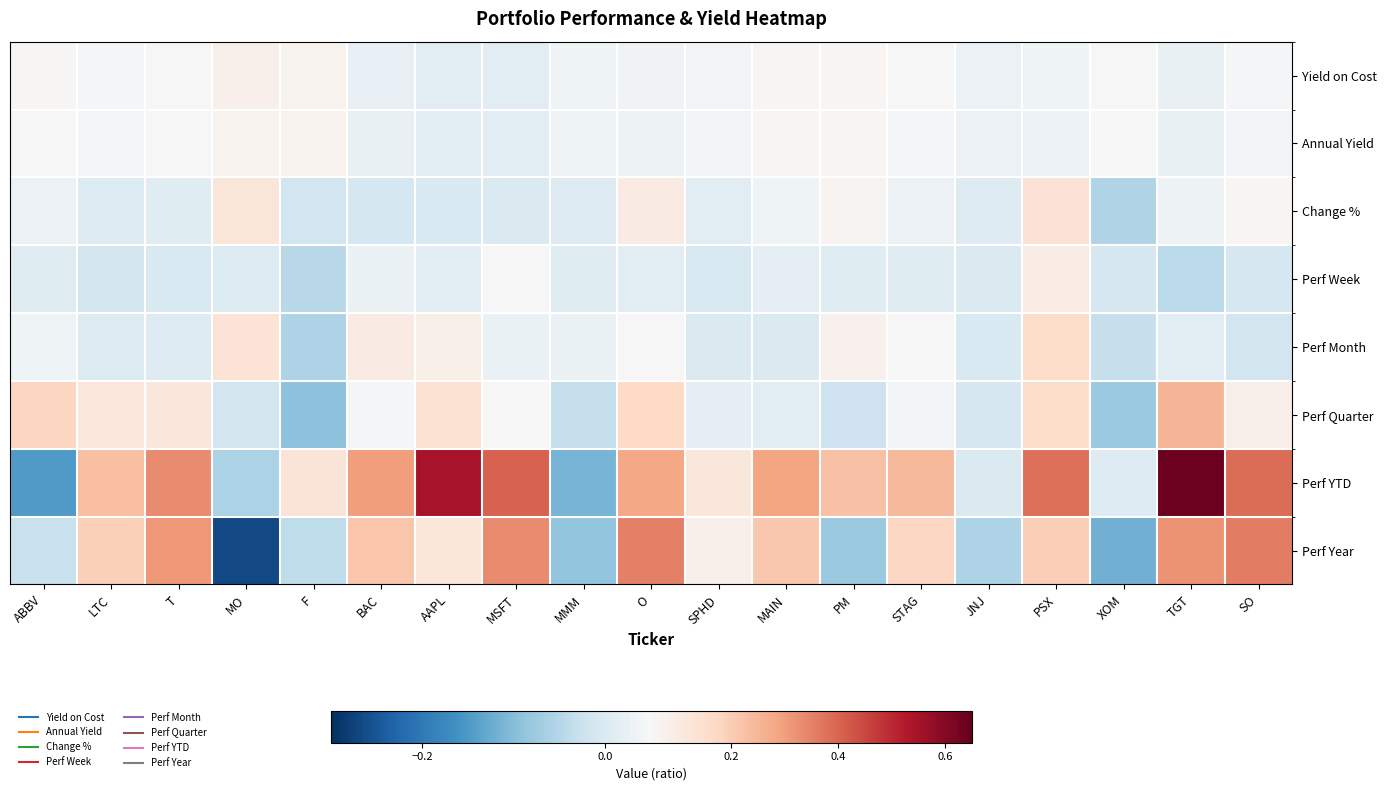

At which category is the sum across all series the highest?

TGT